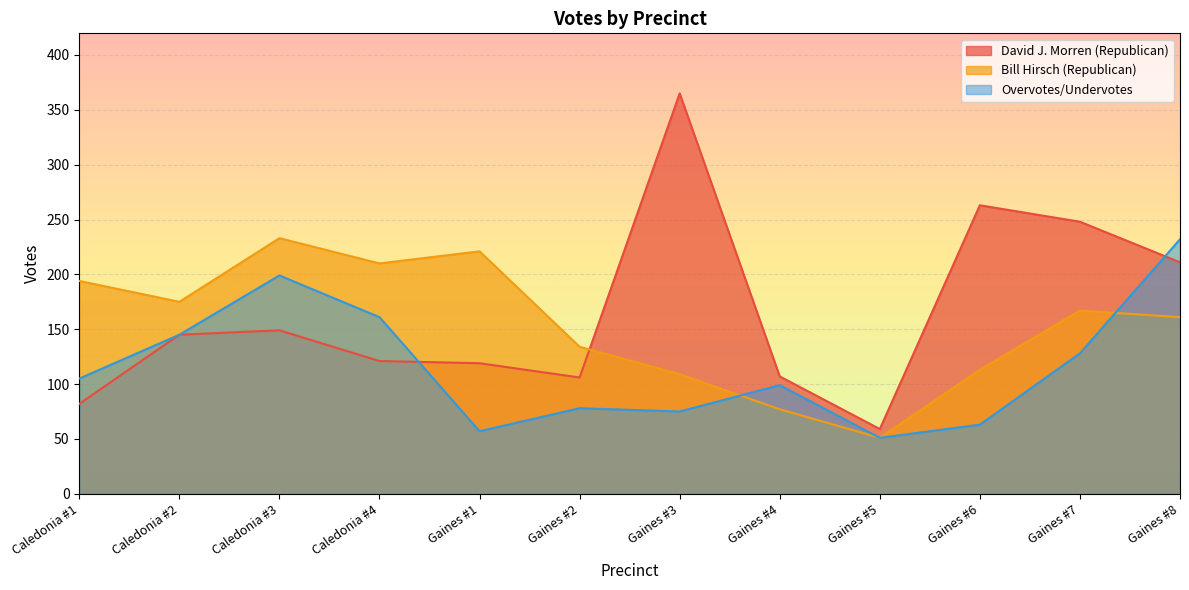

What is the difference between the maximum and minimum values in the Bill Hirsch (Republican) series?

182